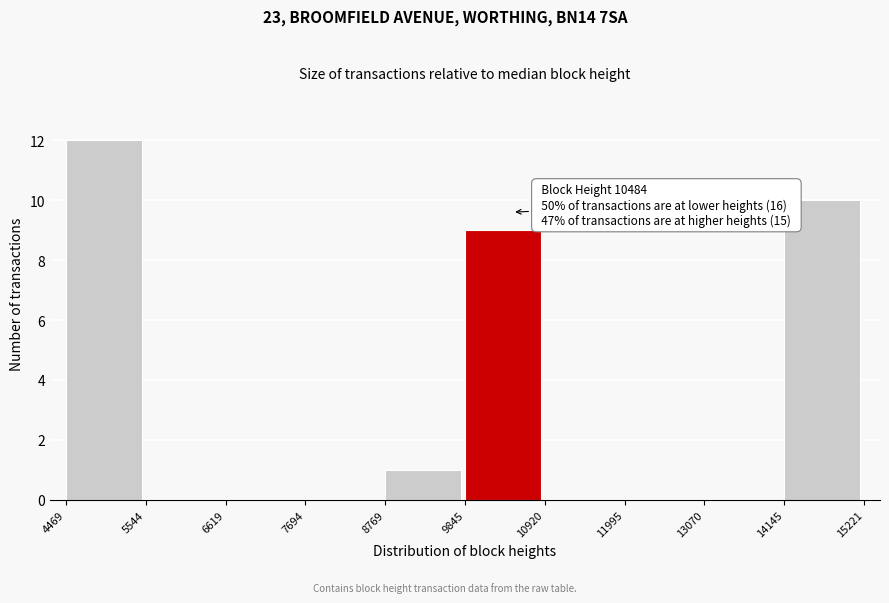

Which range on the x-axis has the tallest bar?

4469 to 5544